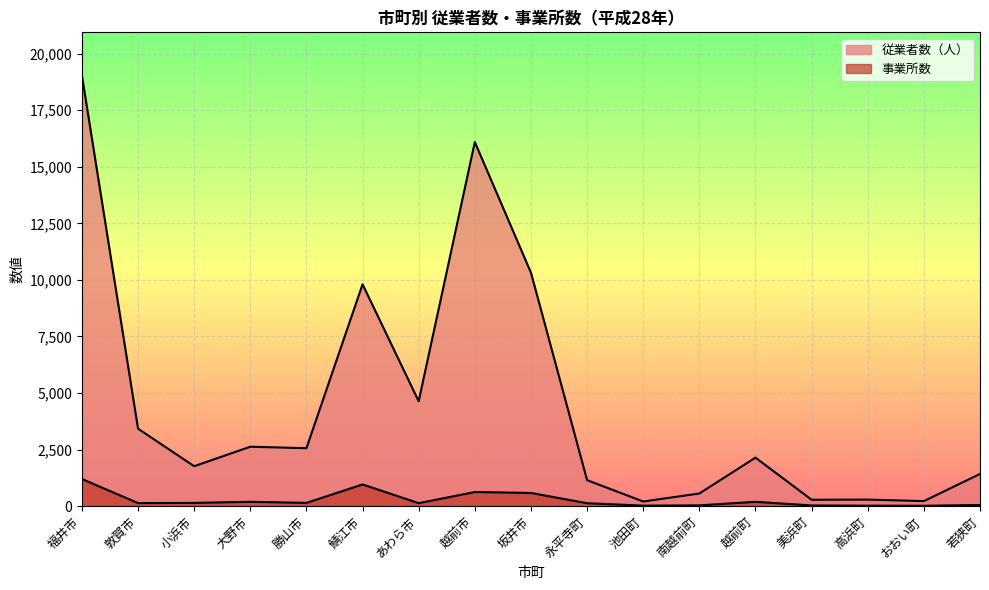

Which series changed the most between 永平寺町 and 南越前町?

従業者数（人）